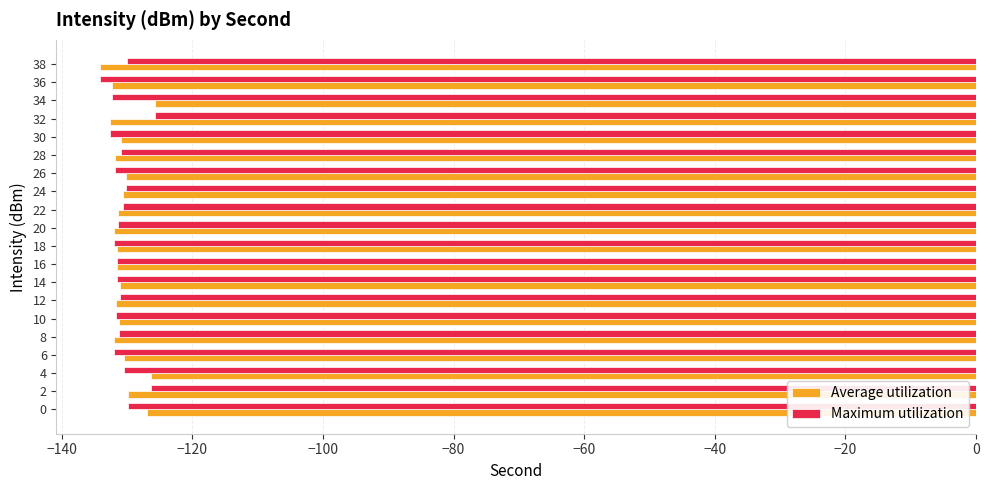

The value of Maximum utilization at 10 is -131.8. True or false?

True